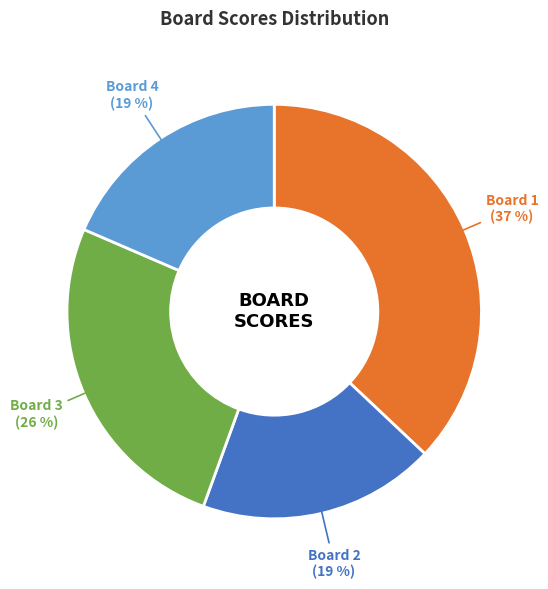

Does any single category account for the majority?

No